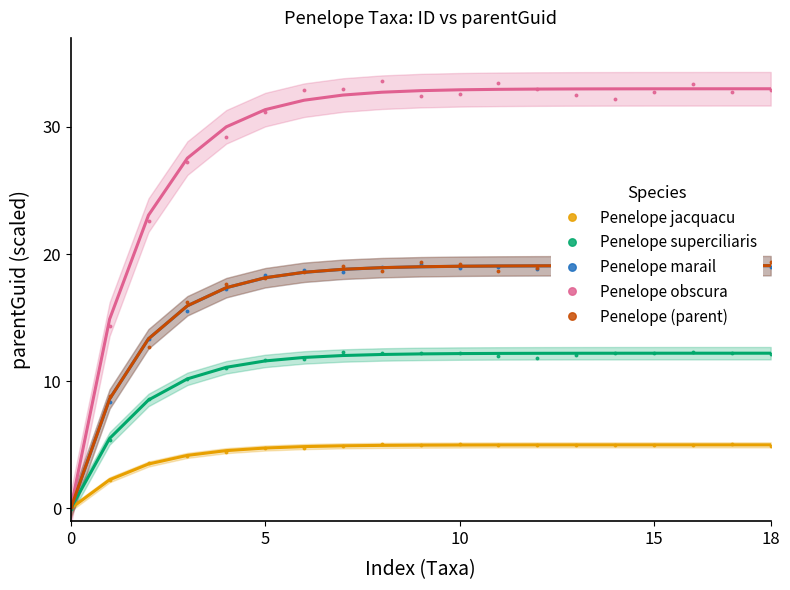

What is the highest value of the Penelope obscura series?

33.6